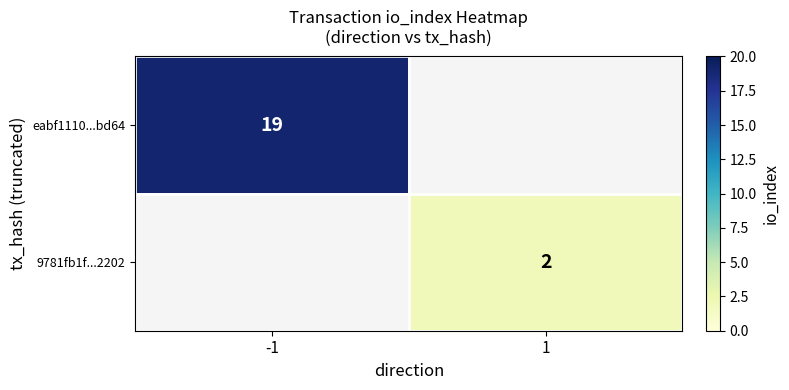

The value of eabf1110...bd64 at -1 is 19. True or false?

True